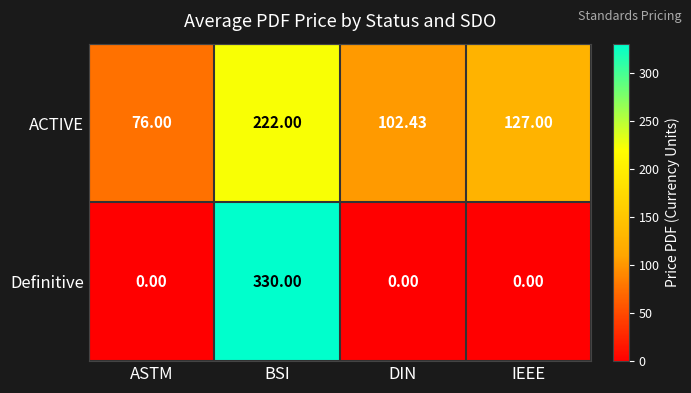

List the series in order of their peak value, highest first.

Definitive, ACTIVE